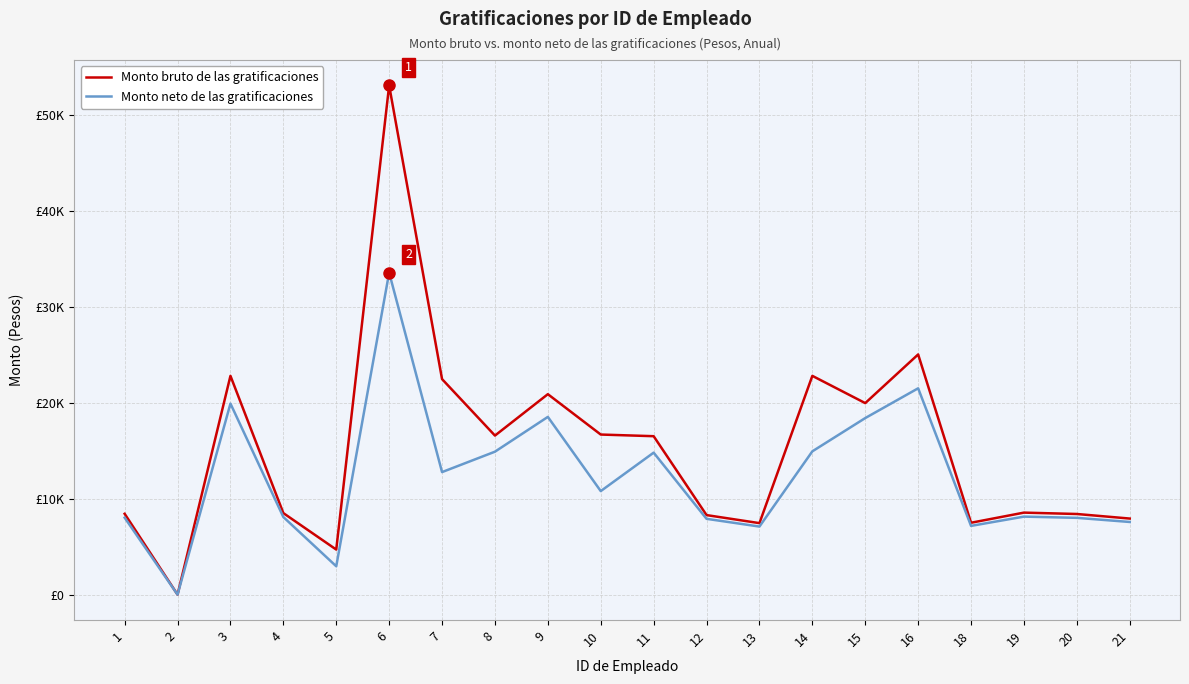

Is this an area chart (filled region under the line)?

No